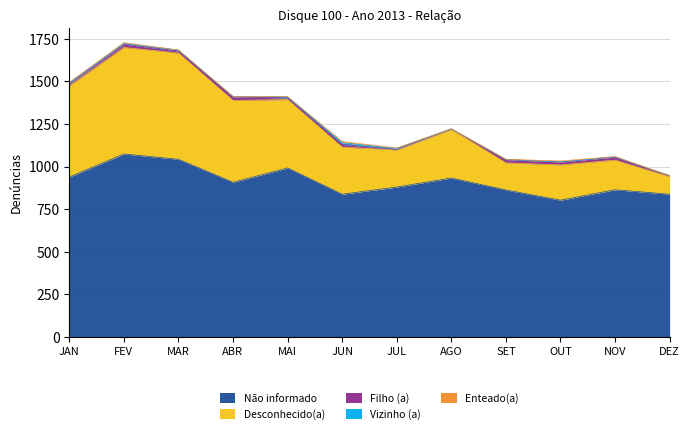

Is the value of Desconhecido(a) at MAR greater than the value of Não informado at JUL?

No